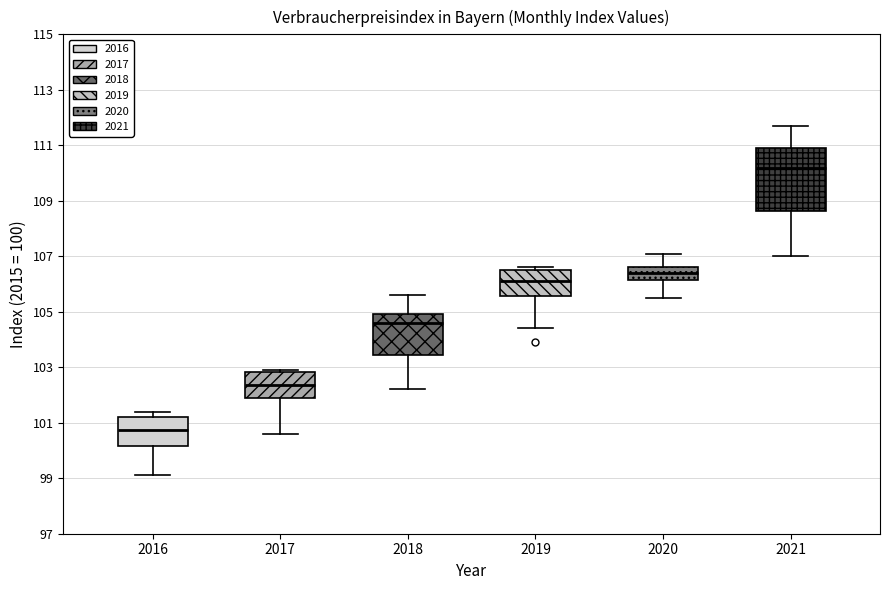

Reading left to right, transcribe this box plot: for each box, give where its median line is, the range the box spans, and where its two whiskers end, as read against the y-axis. The values are not printed on the chart, so give them approximately, as read against the axis.

2016: median 100.8, box 100.2 to 101.2, whiskers 99.2 to 101.4
2017: median 102.4, box 101.8 to 102.8, whiskers 100.6 to 103.0
2018: median 104.6, box 103.4 to 105.0, whiskers 102.2 to 105.6
2019: median 106.2, box 105.6 to 106.6, whiskers 104.4 to 106.6 (just above the box's upper edge)
2020: median 106.4, box 106.2 to 106.6, whiskers 105.6 to 107.2
2021: median 110.2, box 108.6 to 111.0, whiskers 107.0 to 111.8